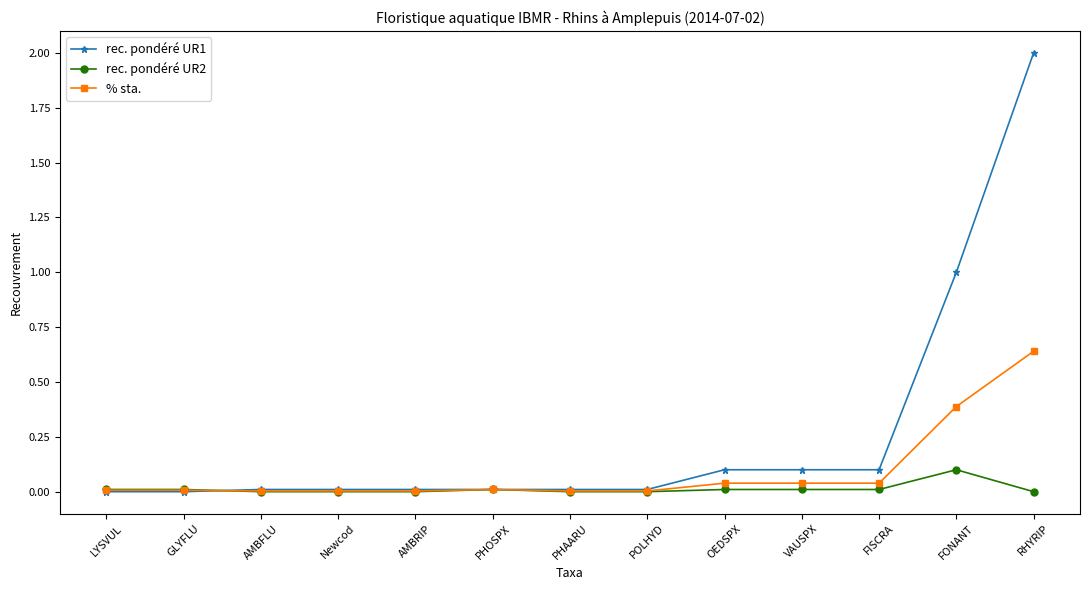

True or false: % sta. has a value of 0.0 at PHAARU.

True